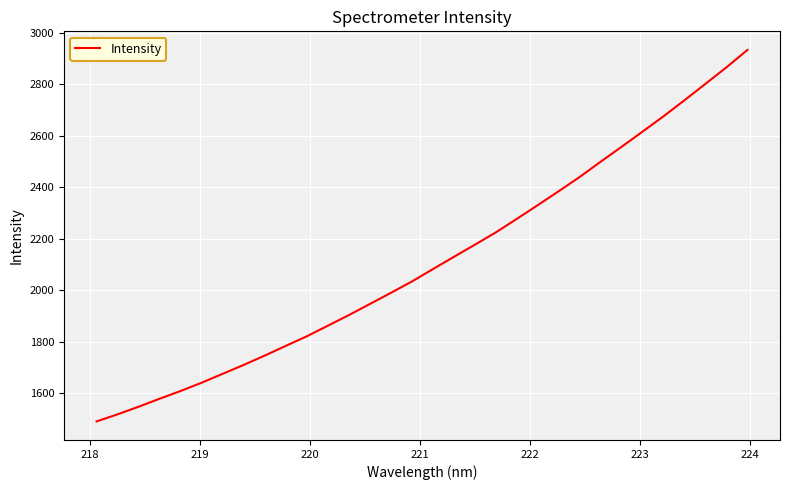

Does the chart display data point markers on the line(s)?

No